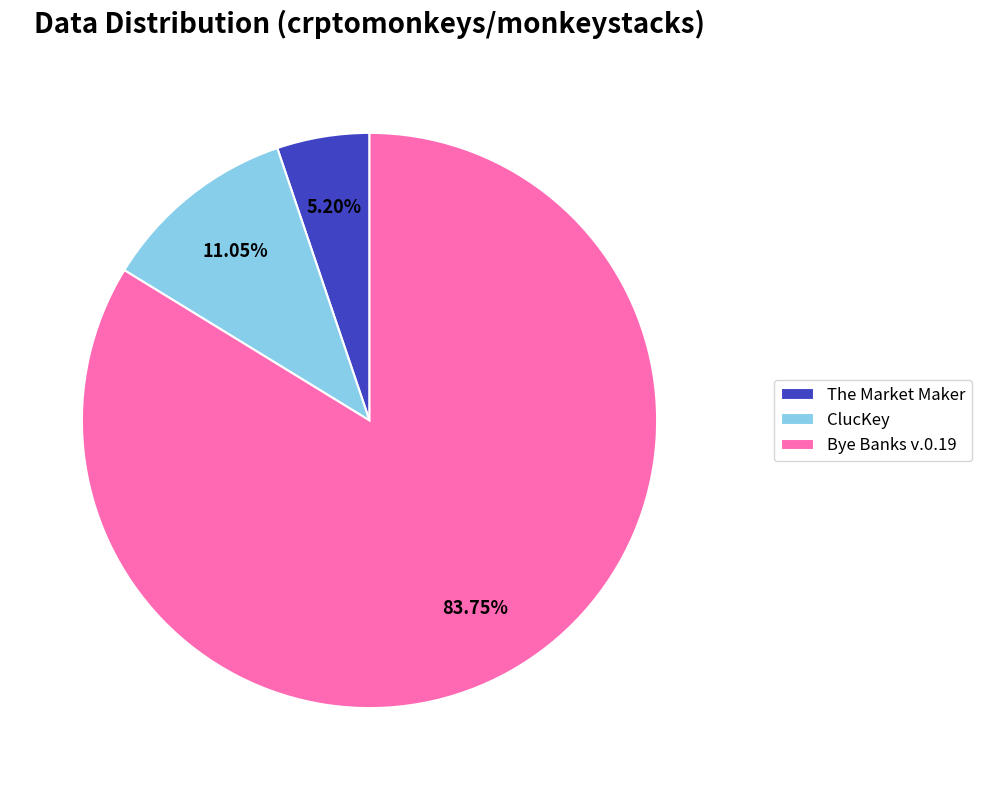

What is the ratio of the value at Bye Banks v.0.19 to the value at The Market Maker?

16.1